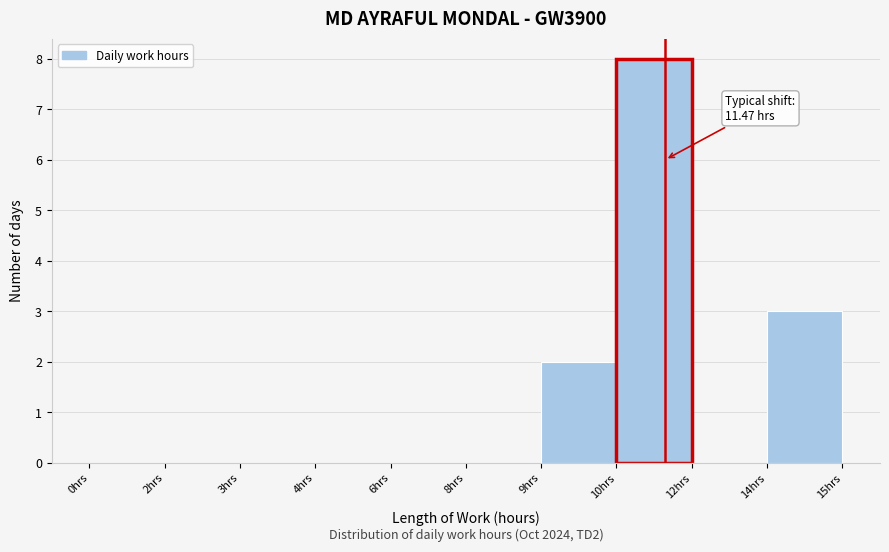

Reading left to right, what are all the values shown in this chart?

0hrs=0	2hrs=0	3hrs=0	4hrs=0	6hrs=0	8hrs=0	9hrs=2	10hrs=8	12hrs=0	14hrs=3